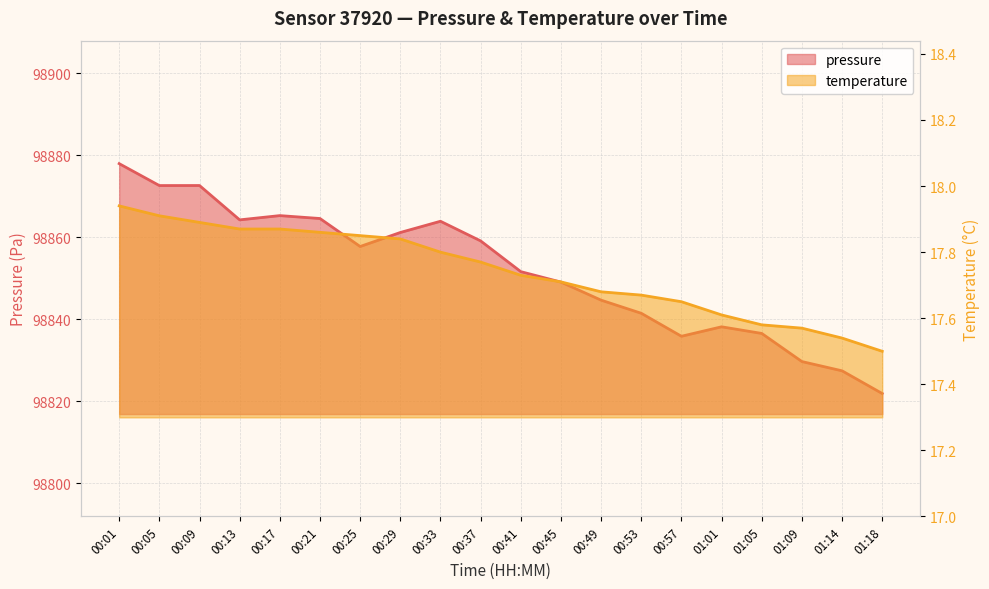

How many lines are shown in the chart?

2